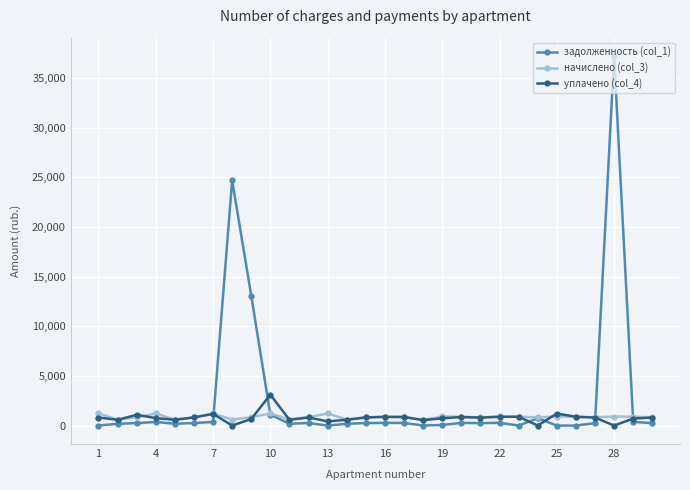

Rank the series by their maximum value, from highest to lowest.

задолженность (col_1), уплачено (col_4), начислено (col_3)